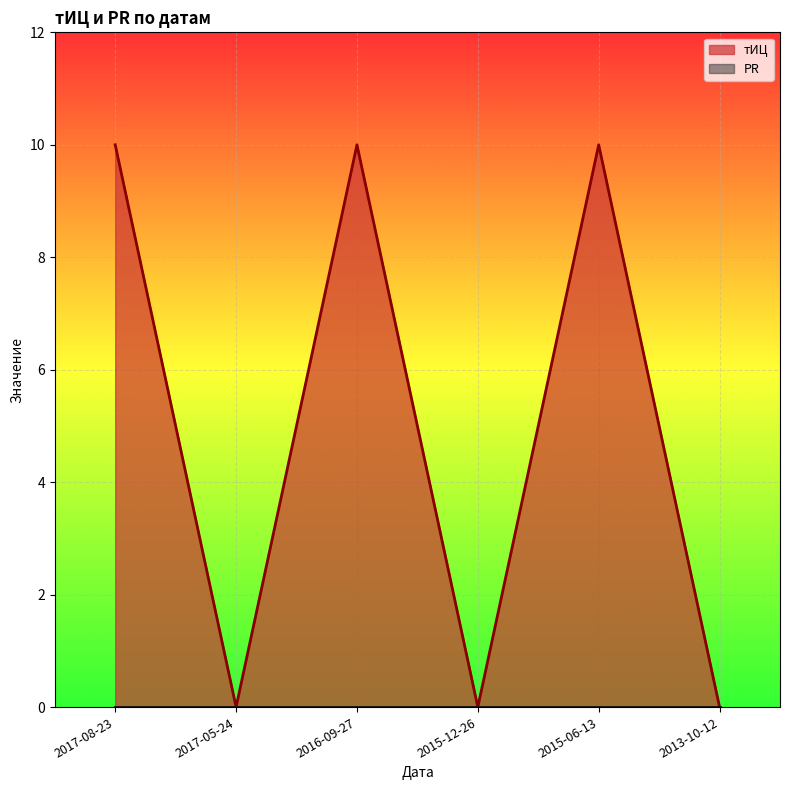

What position from the left is 2013-10-12?

6